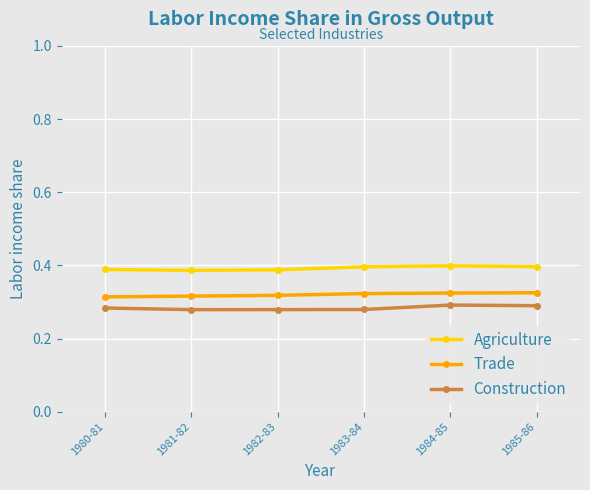

True or false: Construction has a value of 0.4 at 1983-84.

False